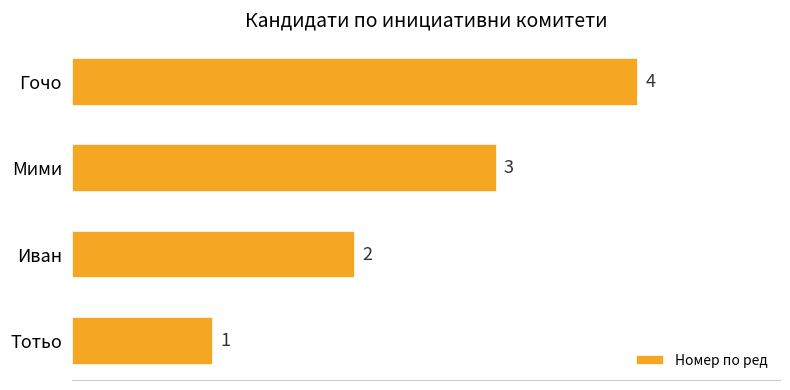

How many distinct data groups are displayed?

1